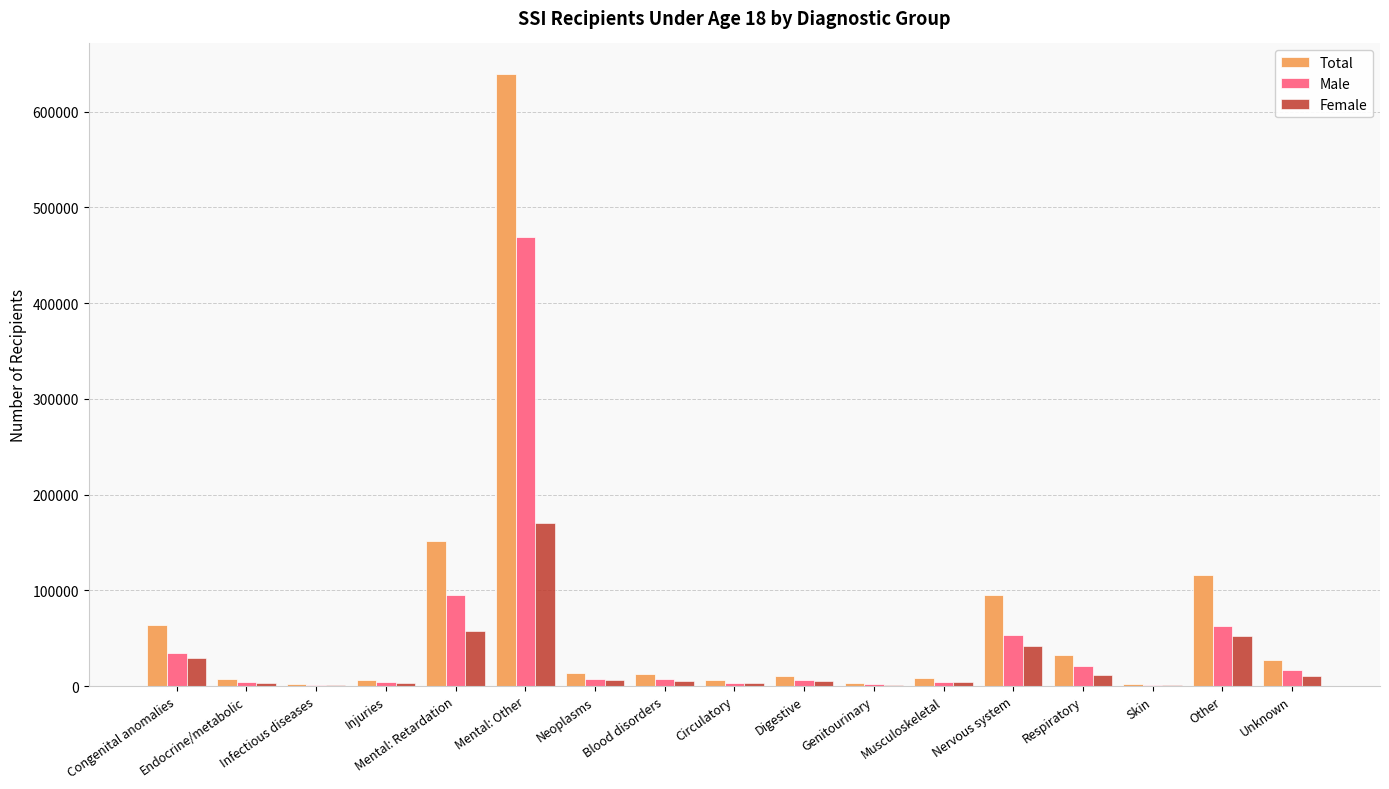

Where is Male nearest to the value 234865?

Mental: Retardation